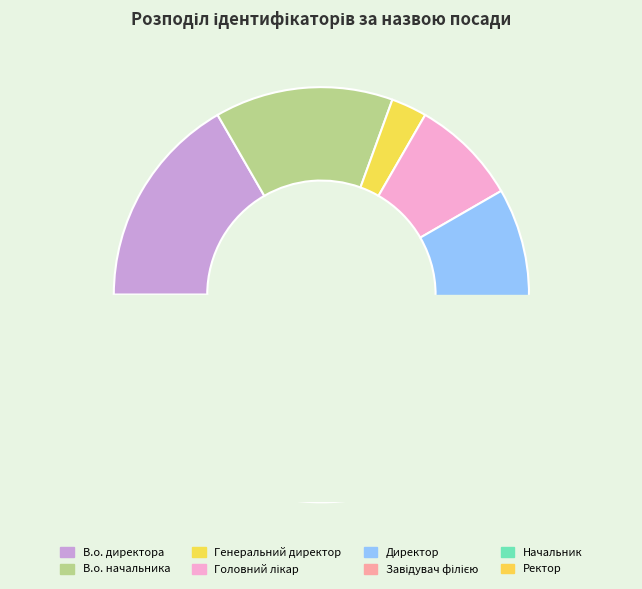

Is Головний лікар the majority of the pie?

No